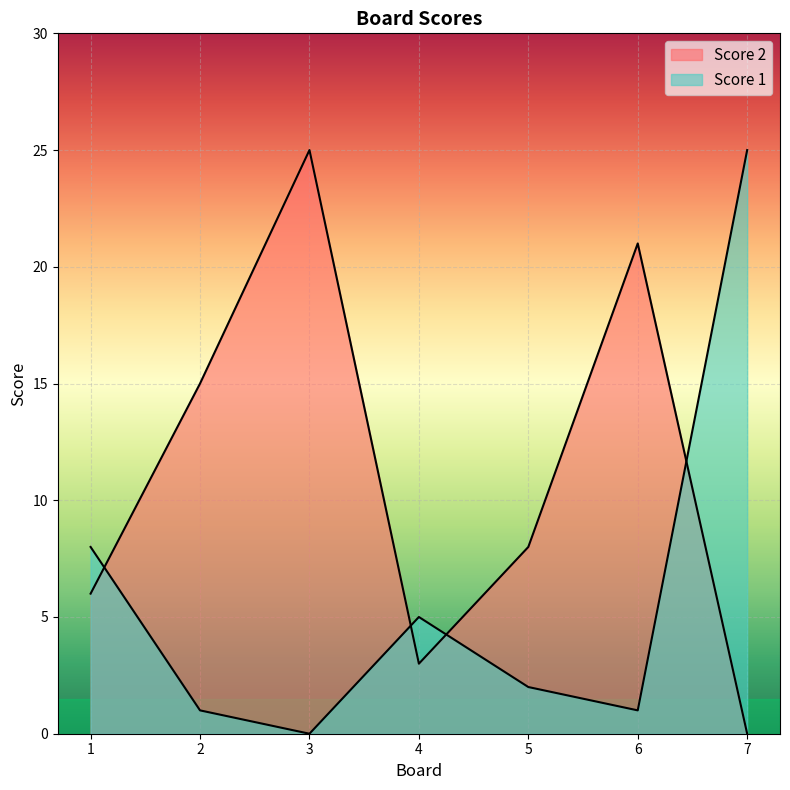

At how many categories does at least one series exceed 16?

3